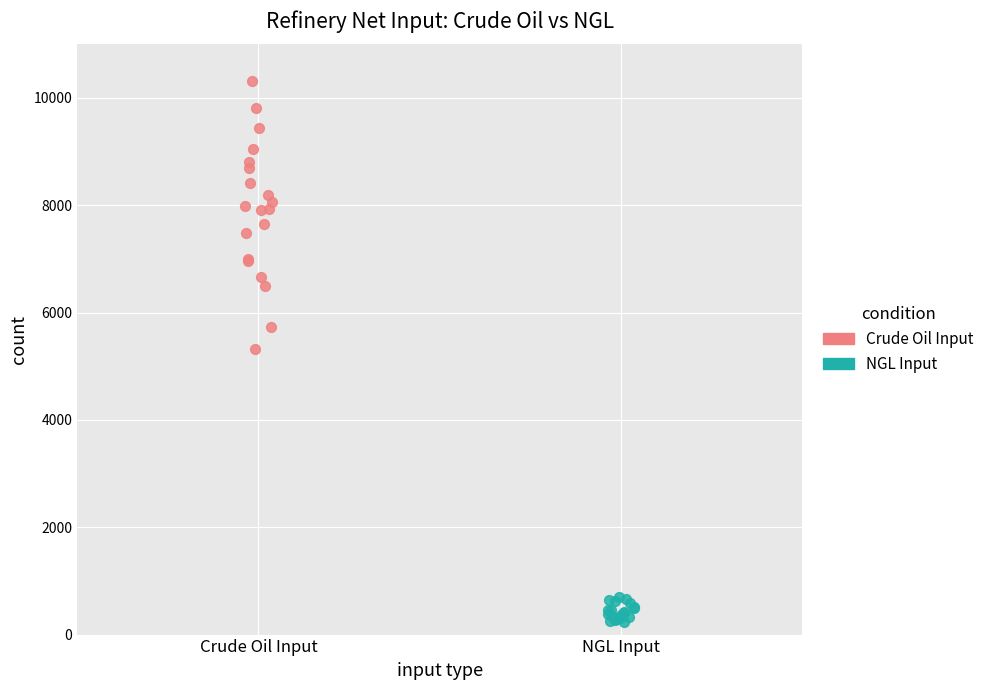

Which series contains the lowest Y value?

NGL Input